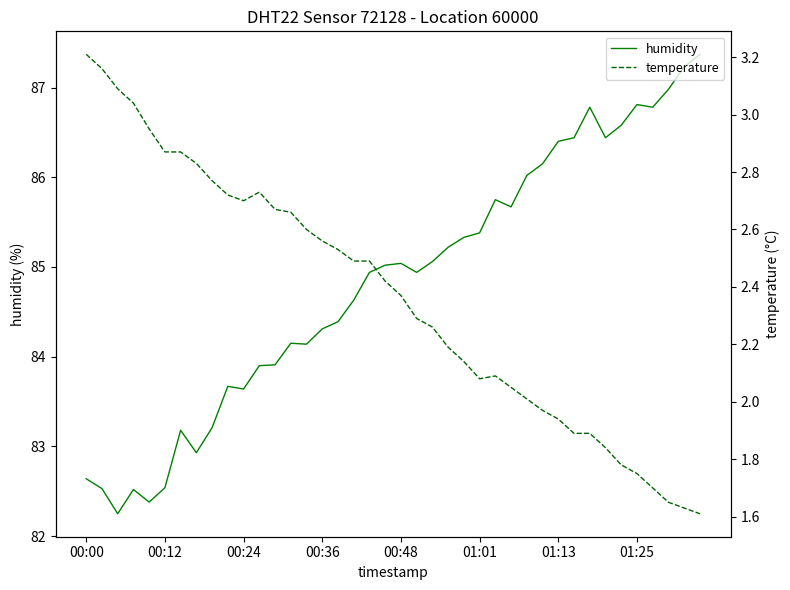

How many lines are shown in the chart?

2